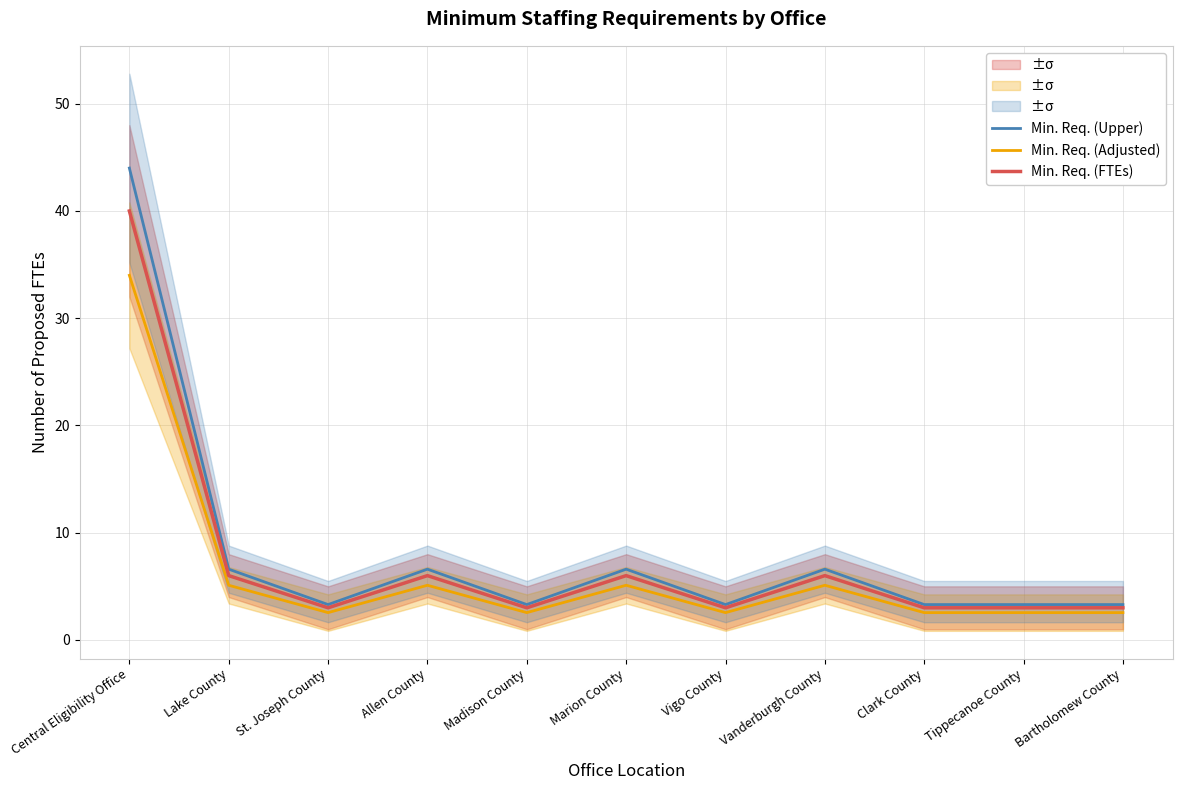

True or false: Min. Req. (FTEs) and Min. Req. (Adjusted) intersect in this chart.

False